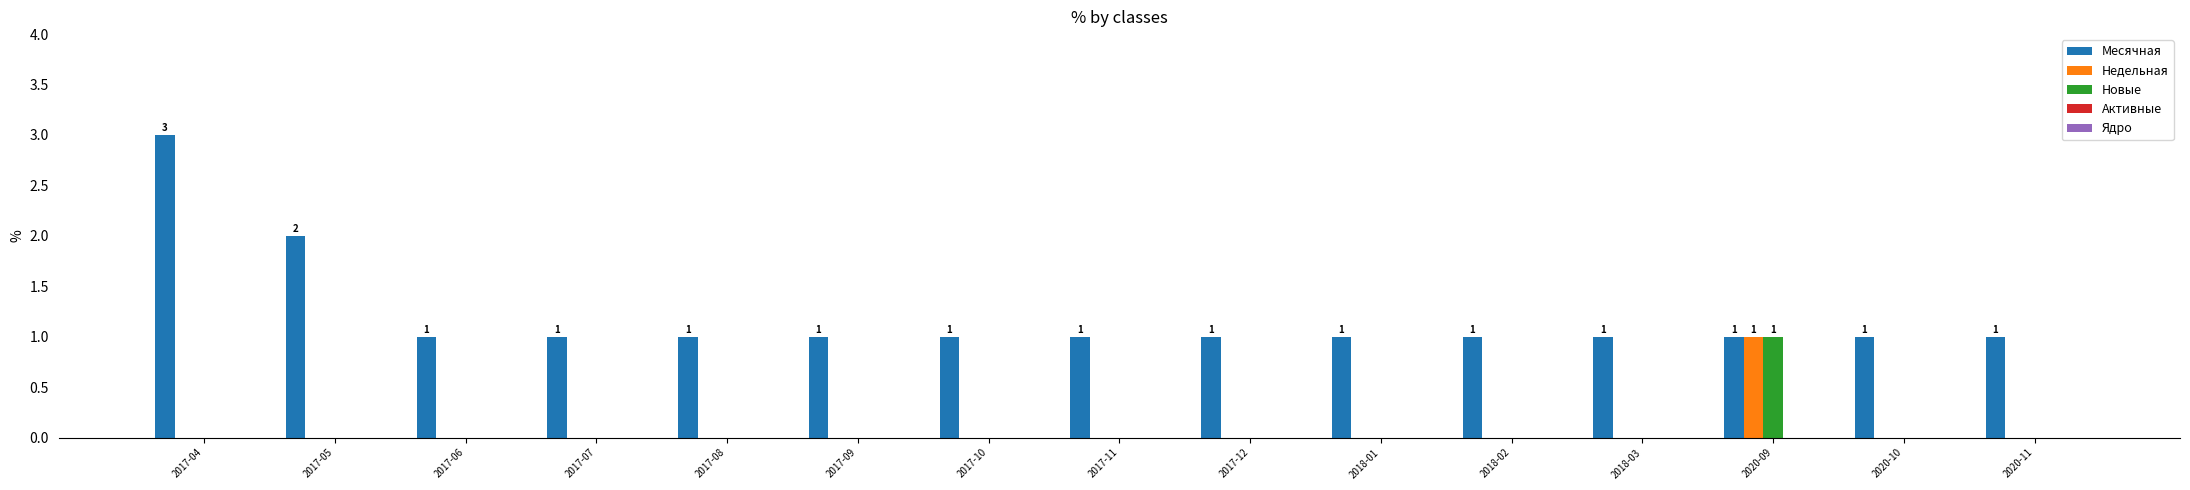

At which label does Недельная reach its peak?

2020-09